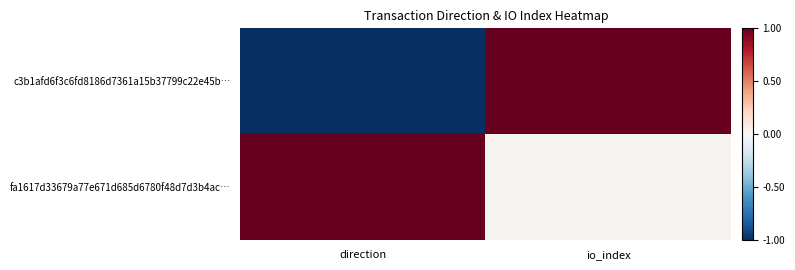

Which series has the largest range (max minus min)?

c3b1afd6f3c6fd8186d7361a15b37799c22e45b…